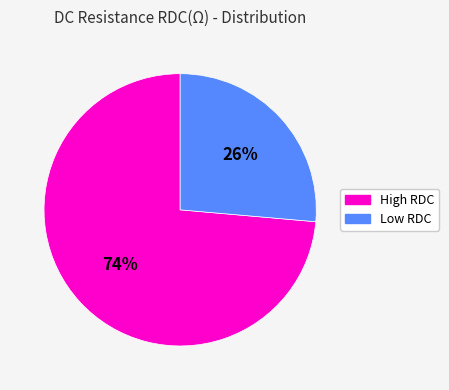

Does any single category account for the majority?

Yes